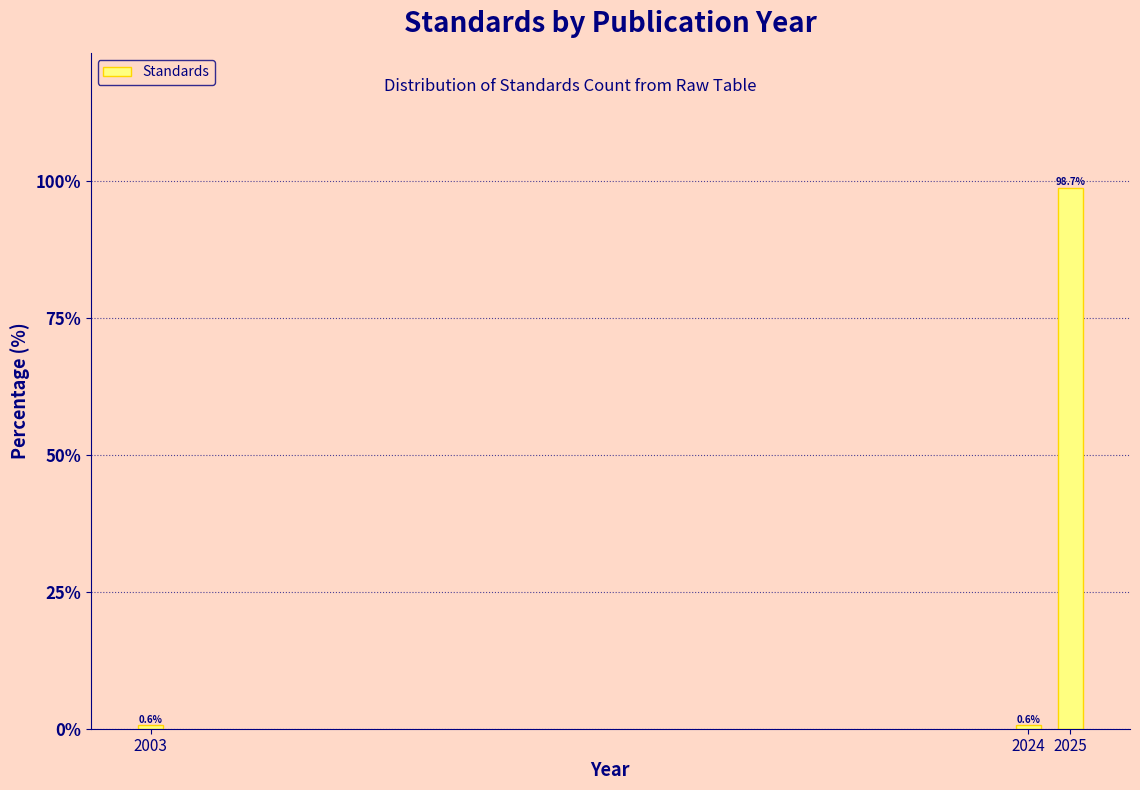

Reading left to right, transcribe all the data shown in this chart.

2003=0.6	2024=0.6	2025=98.7